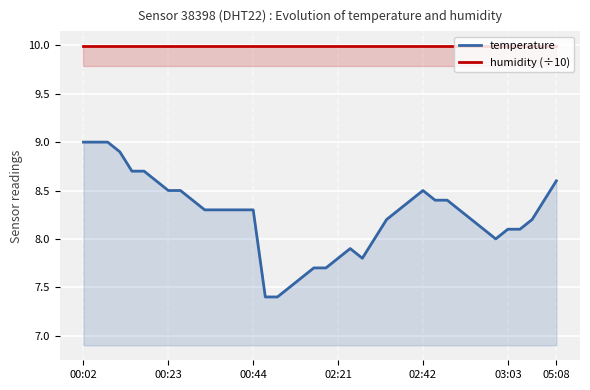

Which series has the largest total across all categories?

humidity (÷10)